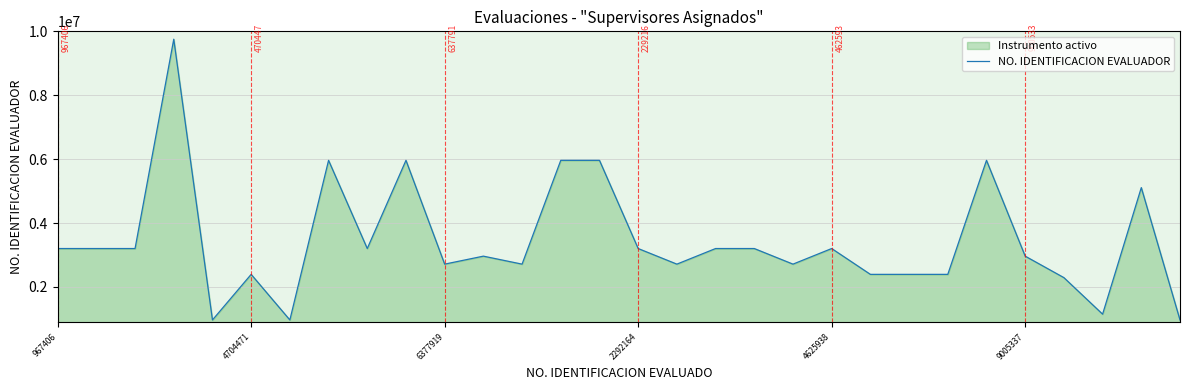

What is the maximum value shown in the chart?

9753514